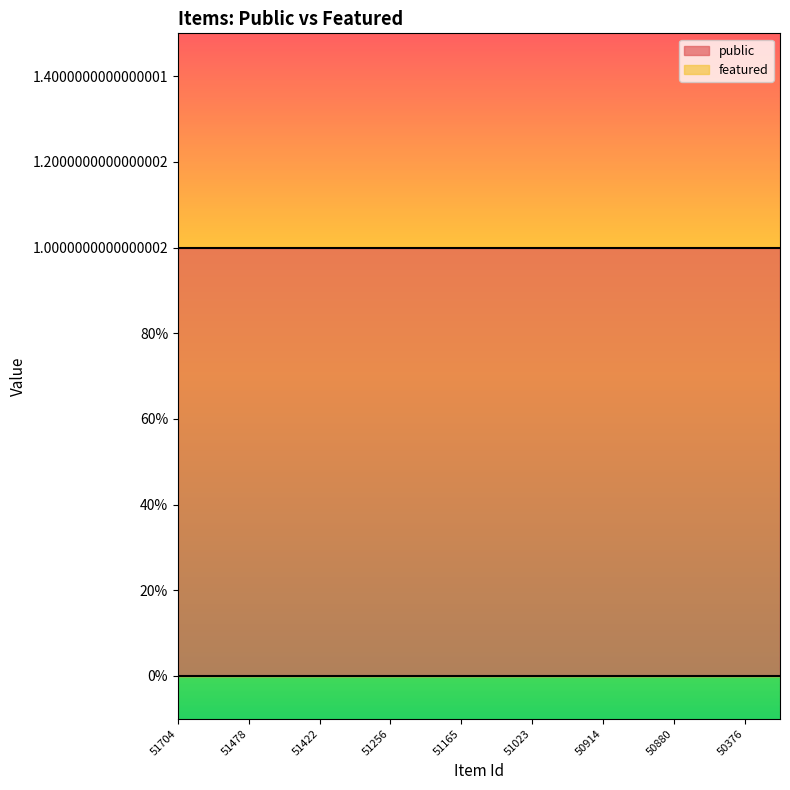

Reading left to right, what are all the values shown in this chart?

public: 51704=1	51685=1	51478=1	51475=1	51422=1	51343=1	51256=1	51184=1	51165=1	51150=1	51023=1	50960=1	50914=1	50890=1	50880=1	50699=1	50376=1	50354=1
featured: 51704=0	51685=0	51478=0	51475=0	51422=0	51343=0	51256=0	51184=0	51165=0	51150=0	51023=0	50960=0	50914=0	50890=0	50880=0	50699=0	50376=0	50354=0